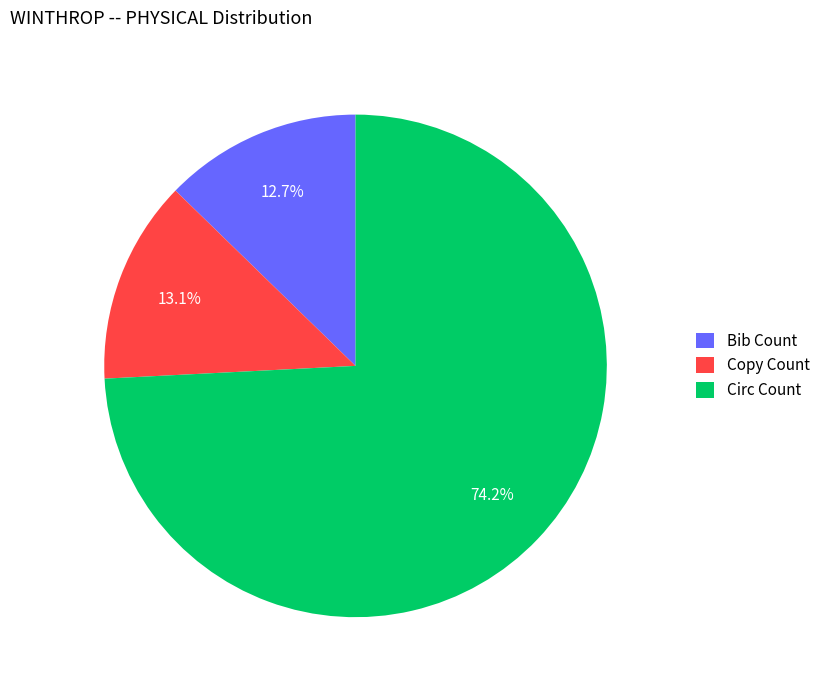

Which has a higher value, Circ Count or Bib Count?

Circ Count